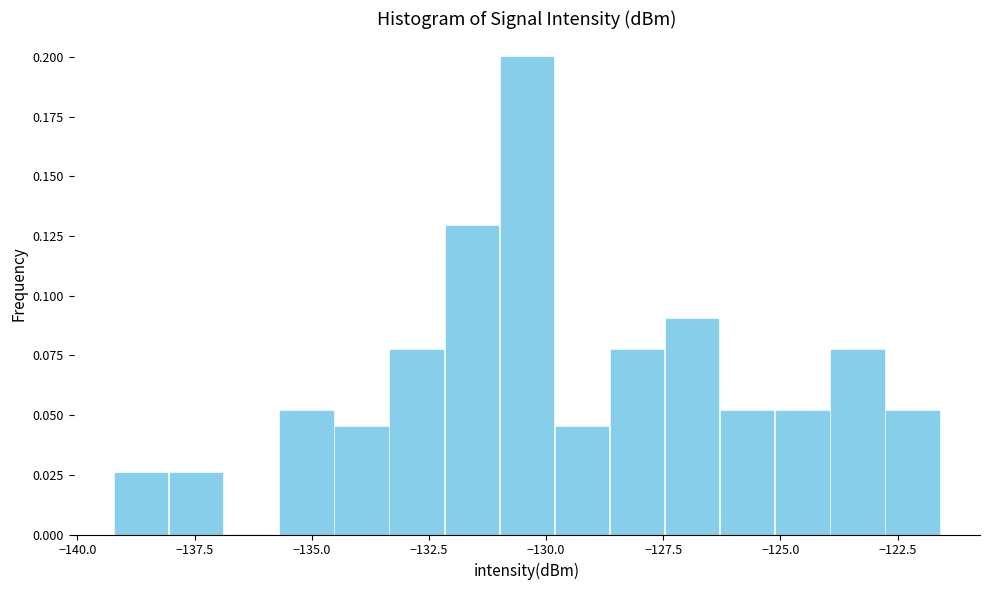

Read against the x-axis, roughly where is the centre of the tallest bar?

-130.5